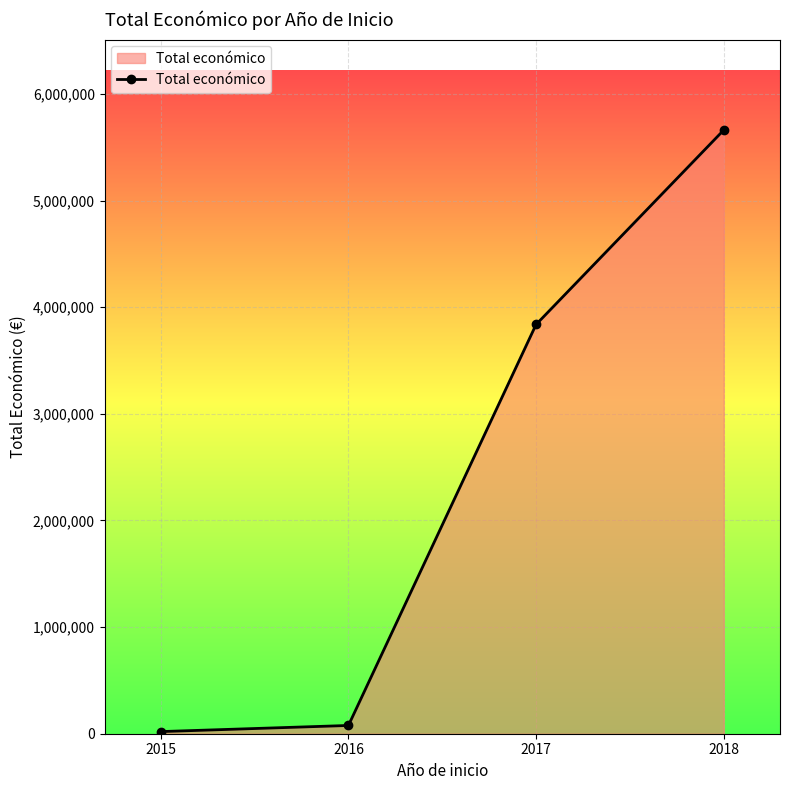

True or false: there are more than 0 points higher than both neighbors.

False